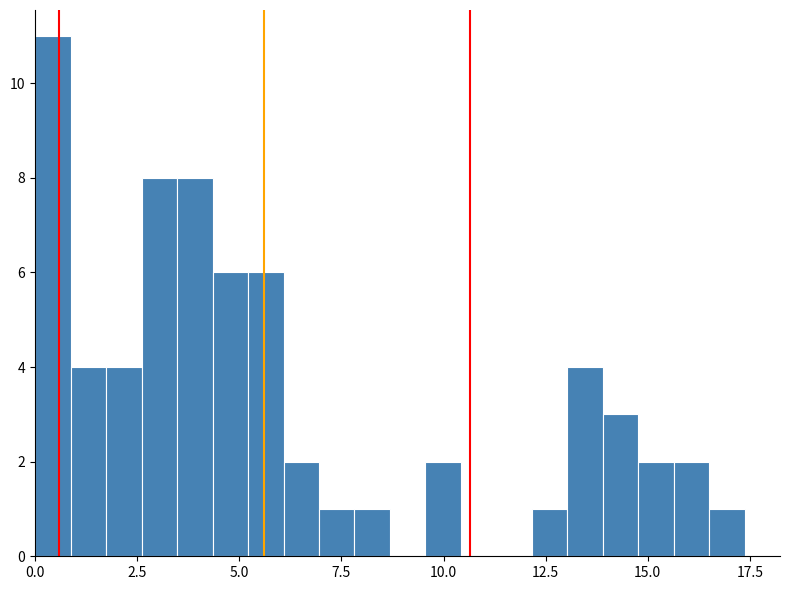

Around what value on the x-axis is the tallest bar? Give the approximate position of its centre, as read against the axis.

0.5